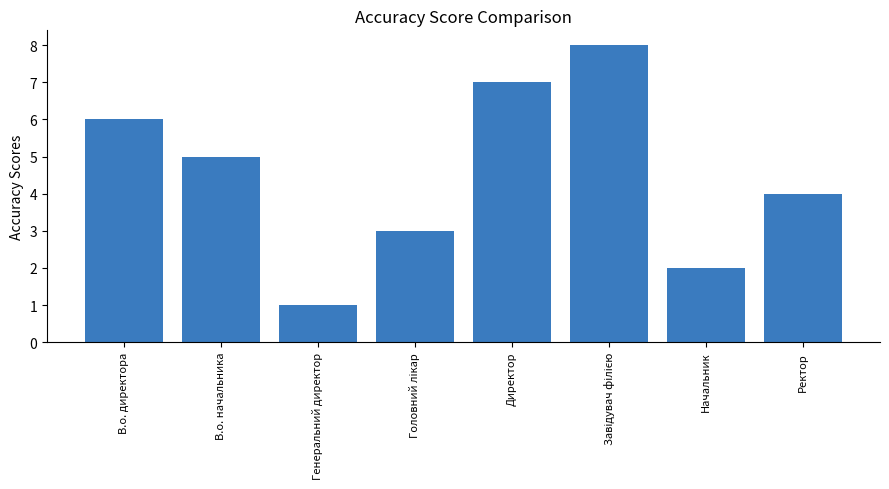

What value does the data have at Директор?

7